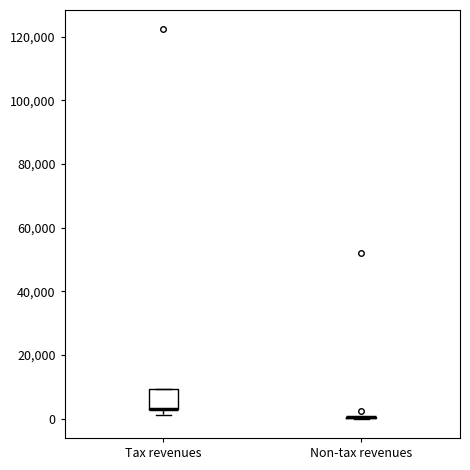

Reading left to right, transcribe this box plot: for each box, give where its median line is, the range the box spans, and where its two whiskers end, as read against the y-axis. The values are not printed on the chart, so give them approximately, as read against the axis.

Tax revenues: median 4000 (drawn on the box's lower edge), box 4000 to 10000, whiskers 2000 to 10000
Non-tax revenues: box collapsed to a line at 0, whiskers 0 to 0